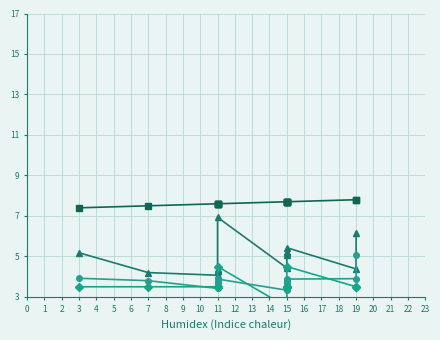

What is the spread (max minus min) of values at 19?

4.3